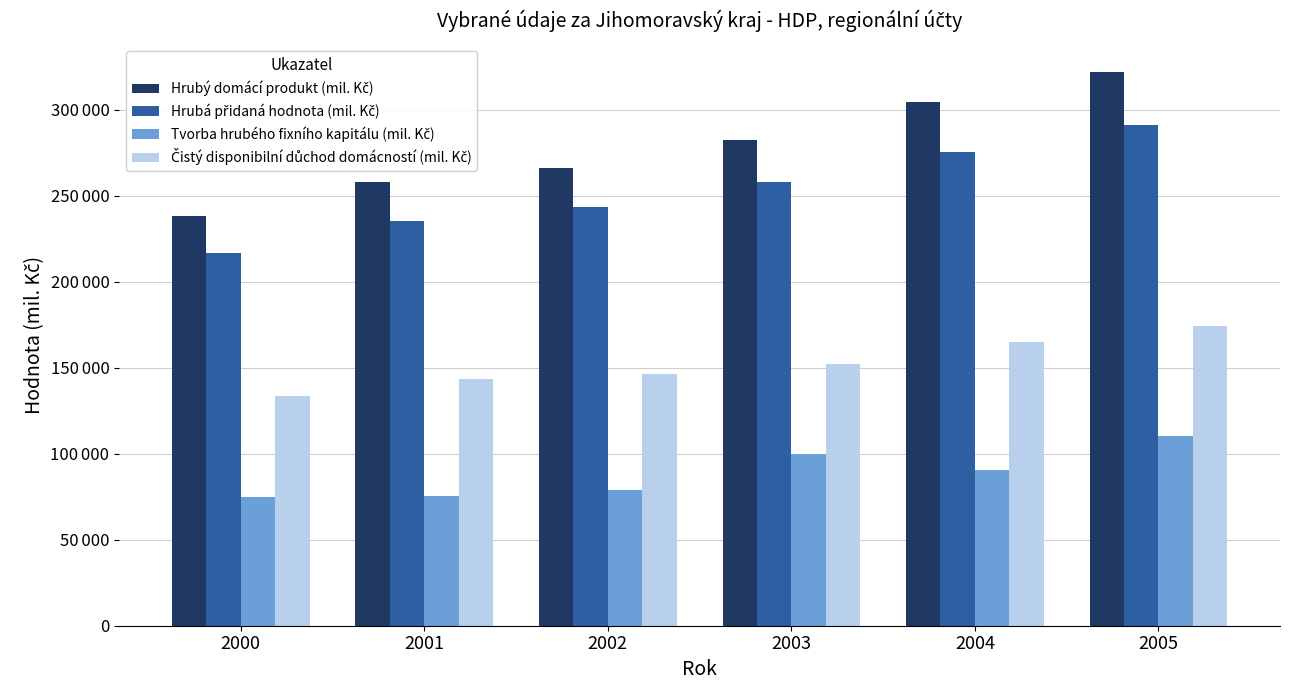

Is the value of Čistý disponibilní důchod domácností (mil. Kč) at 2005 greater than the value of Hrubá přidaná hodnota (mil. Kč) at 2003?

No